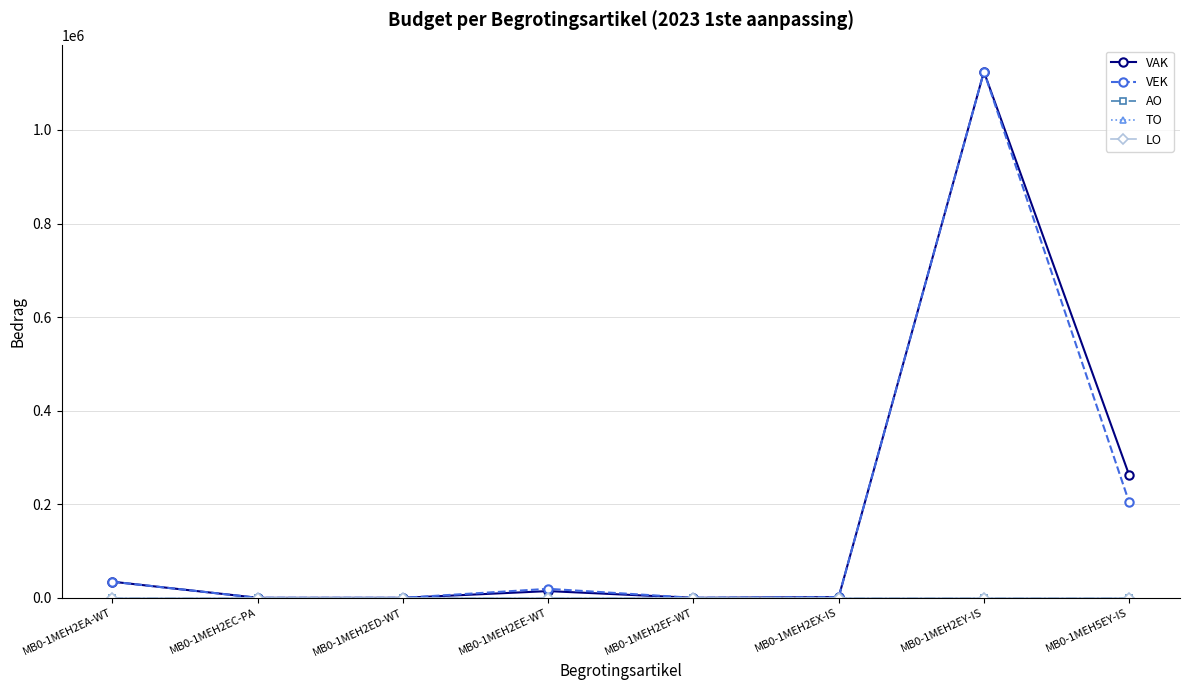

How many interior local peaks does the VEK series have?

2